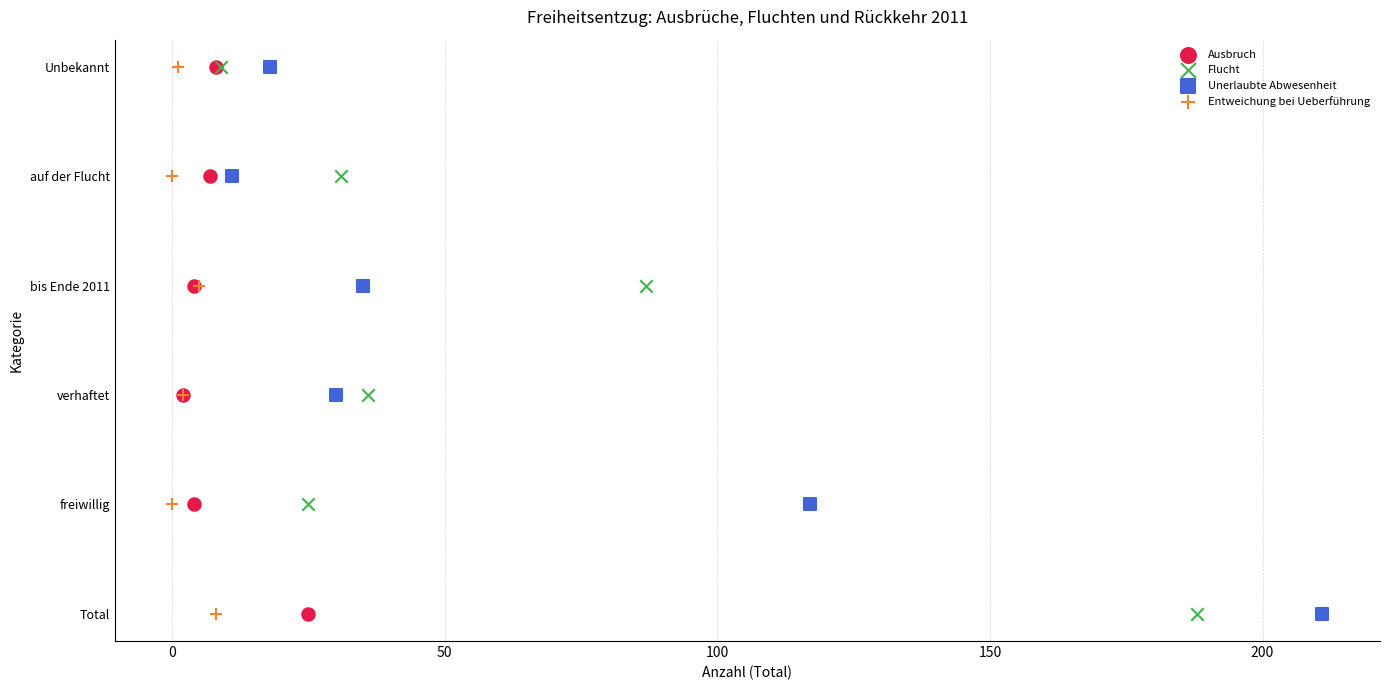

What are all the series names shown in the legend?

Ausbruch, Flucht, Unerlaubte Abwesenheit, Entweichung bei Ueberführung